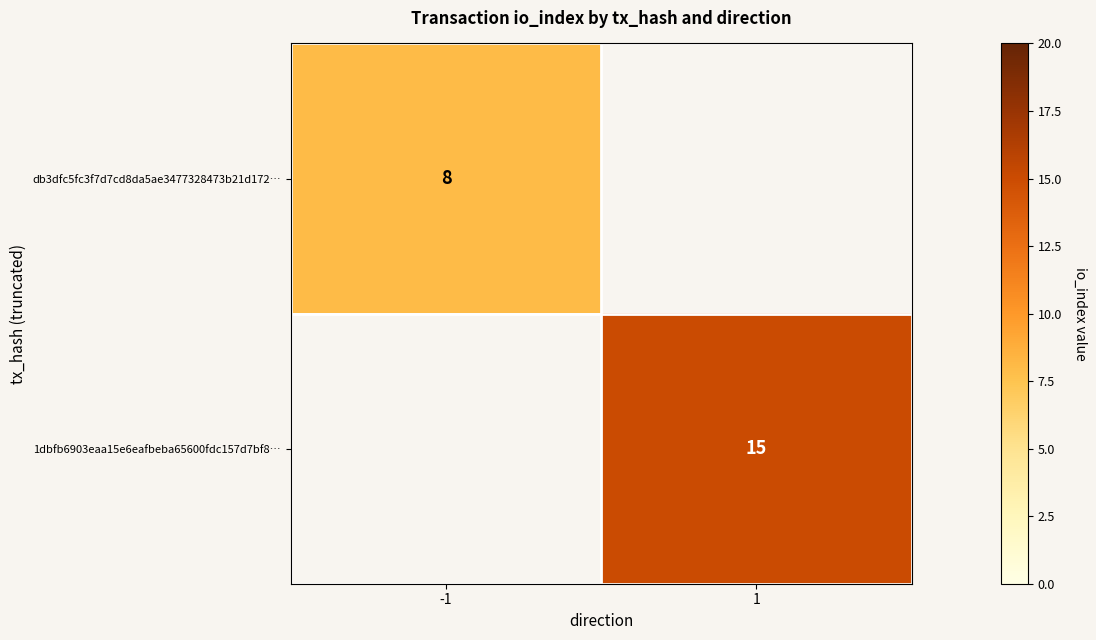

How many data points does each series have?

2